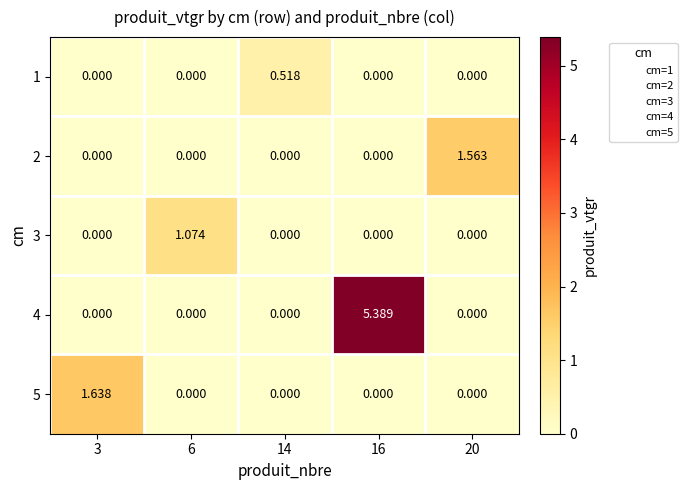

What is the difference between the highest and lowest values at 16?

5.4